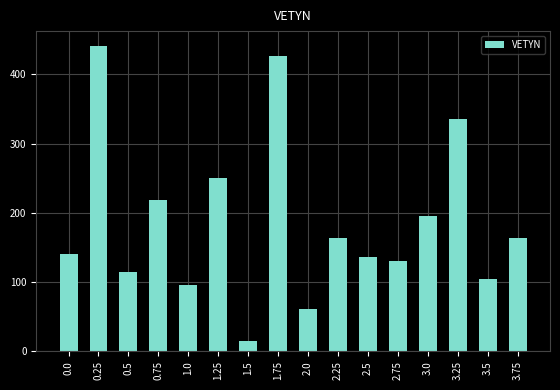

True or false: the data shows 19.5 at 2.0.

False